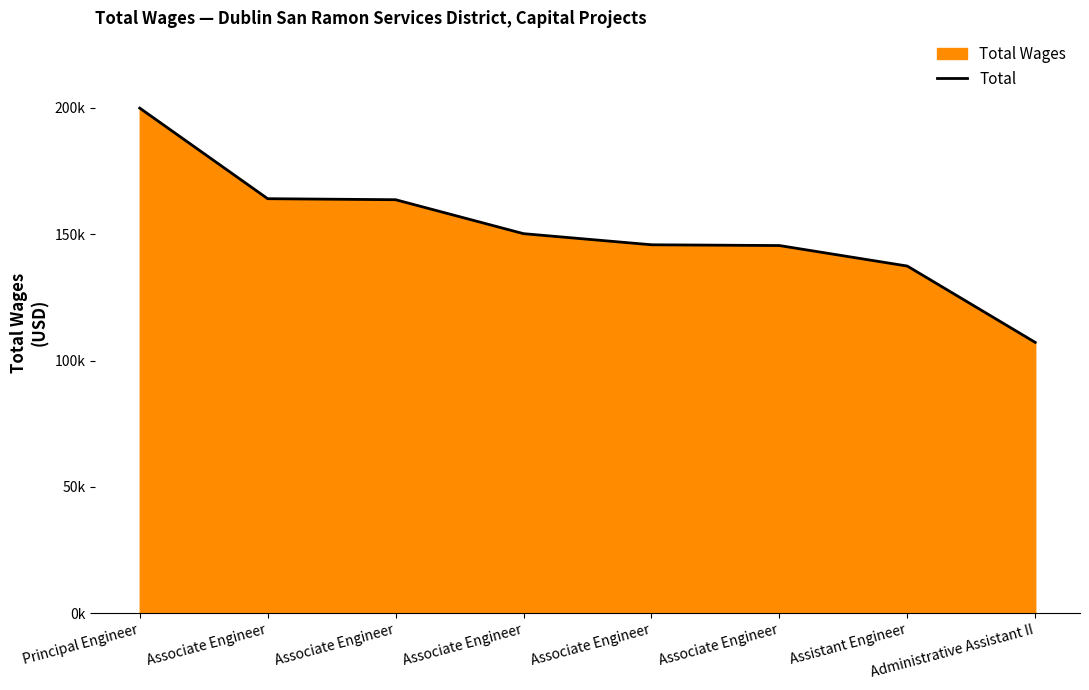

How many values are below 150190?

4